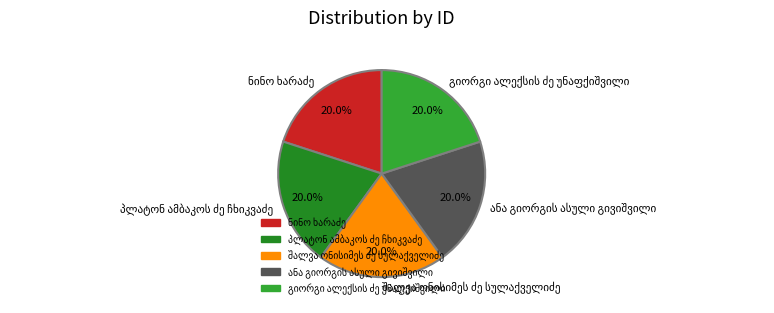

Is there any slice that represents more than half of the pie?

No